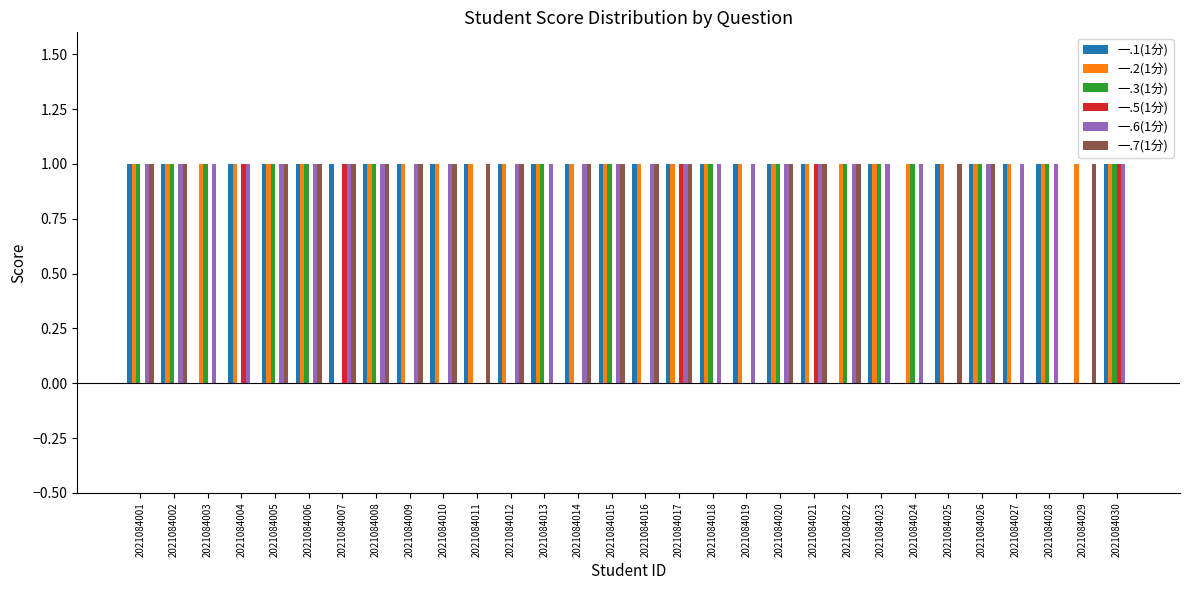

What is the sum of the 一.2(1分) values at 2021084019 and 2021084030?

2